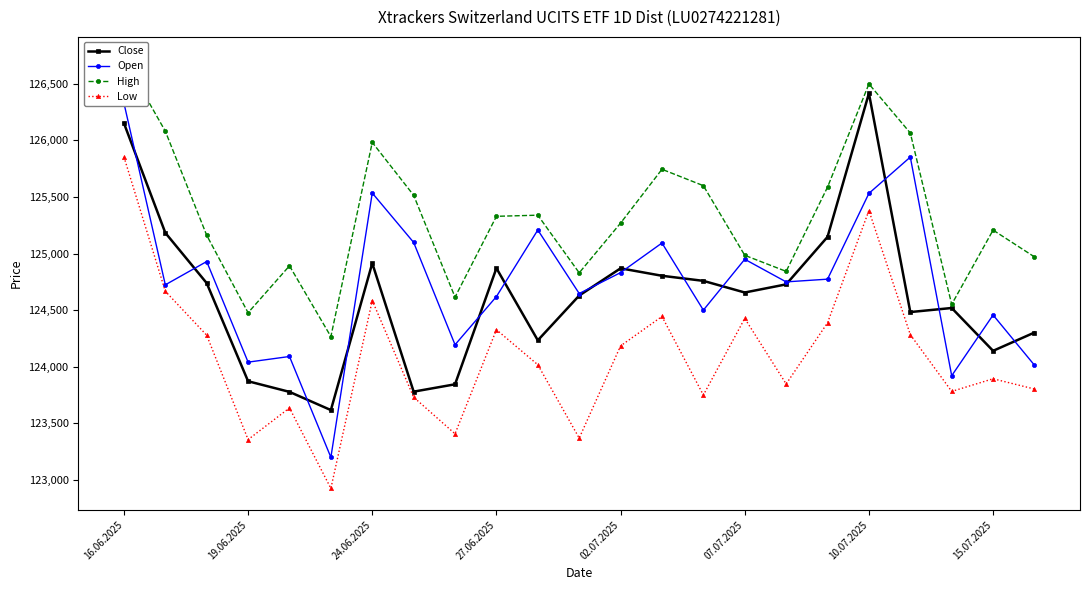

What value does the Close series have at 15.07.2025, to the nearest 10?

124140